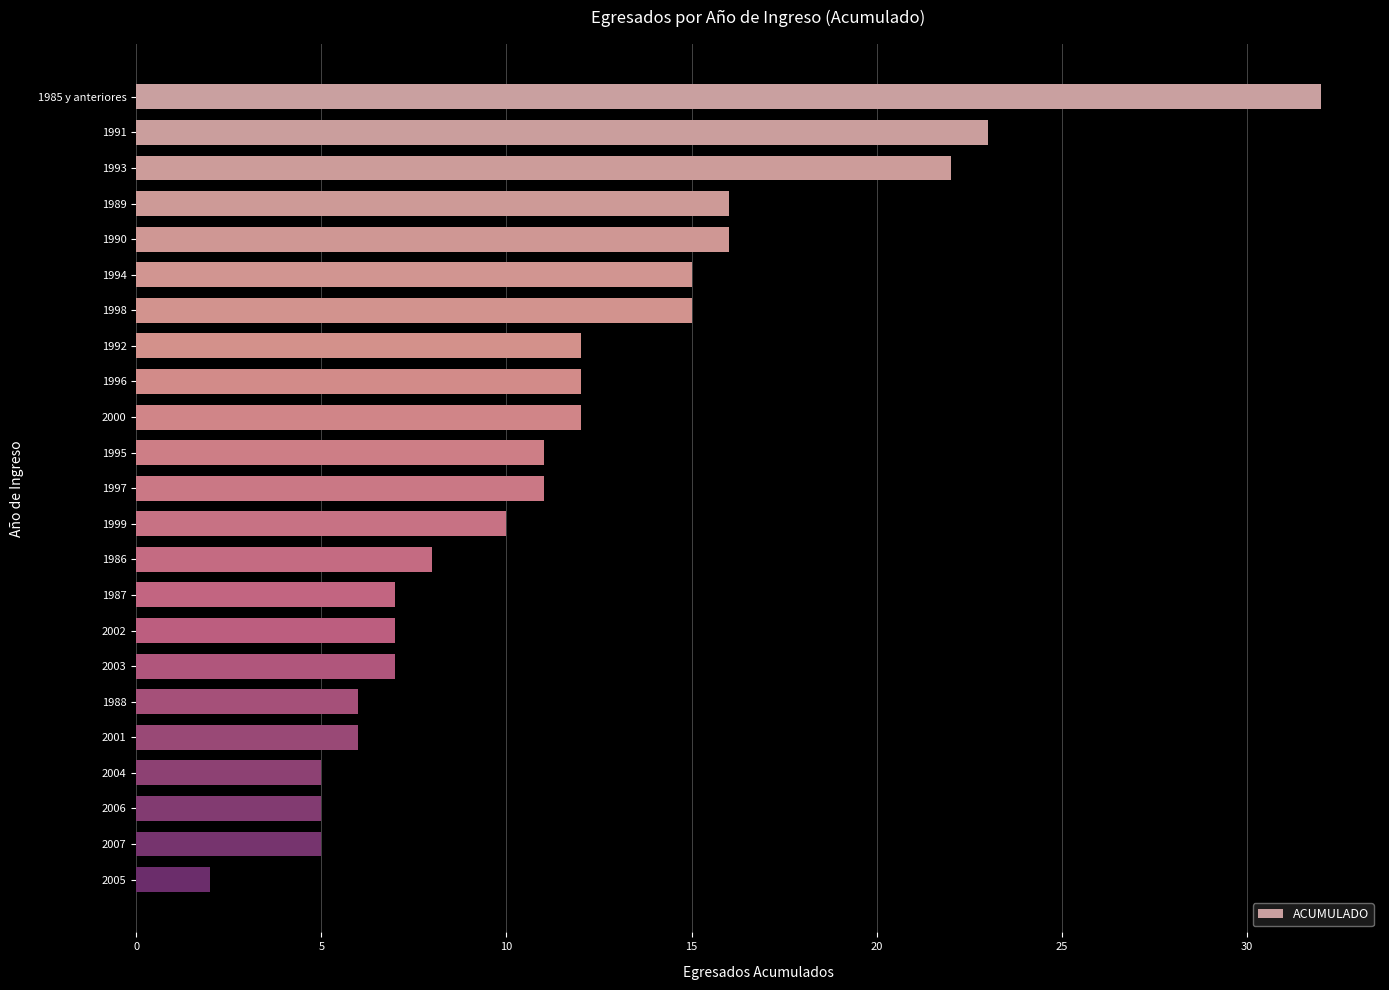

Is it true that the value at 1985 y anteriores is 9?

False